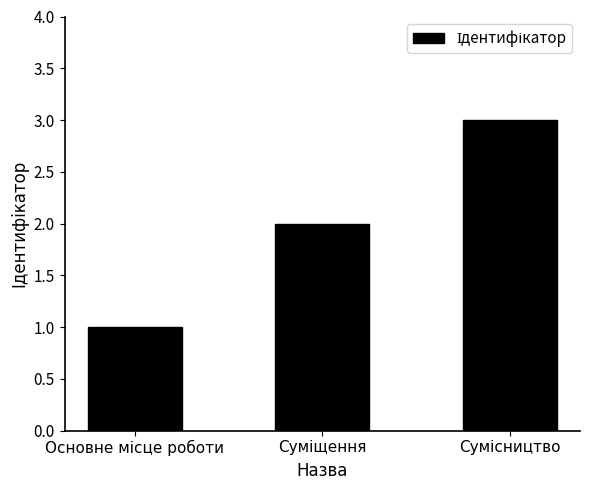

What is the sum of all values?

6